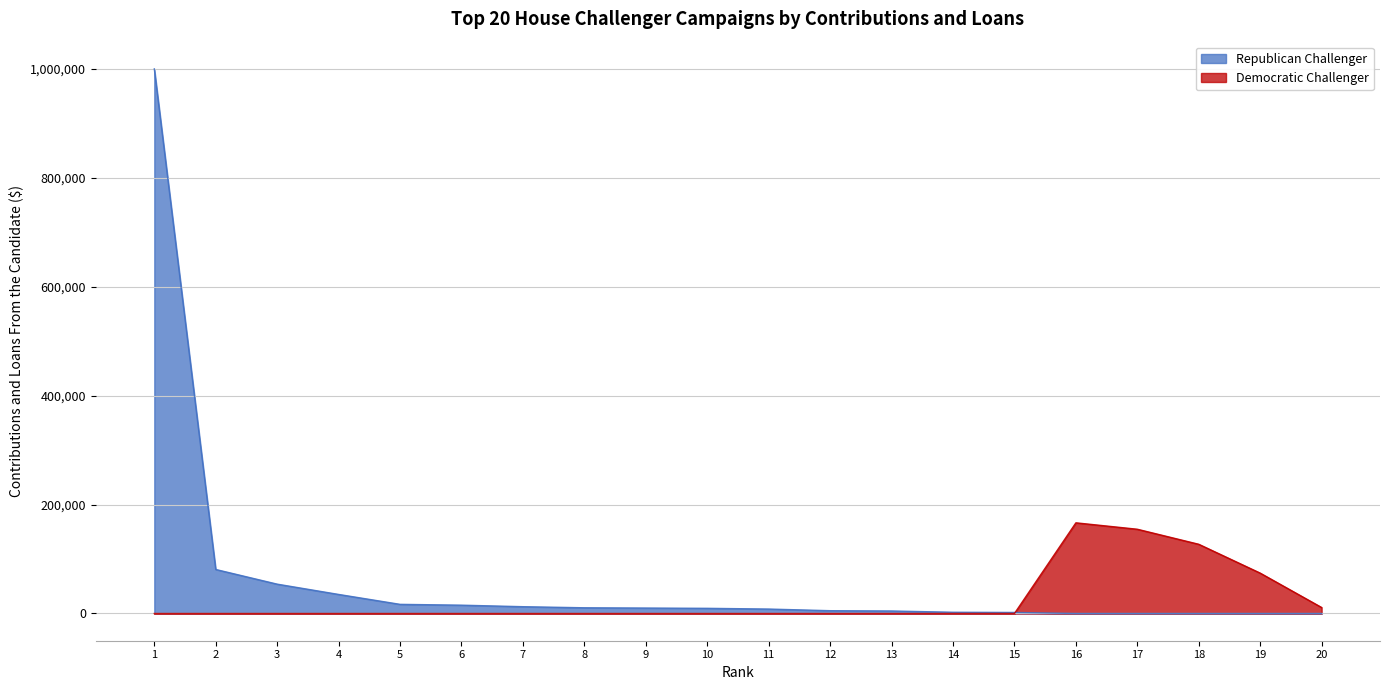

Reading left to right, transcribe all the data shown in this chart.

Republican Challenger: 1000000.0	80832.0	53895.0	35000.0	16800.0	15287.0	12500.0	10500.0	10000.0	9500.0	8160.6	5150.0	4616.0	2274.0	1901.0	0.0	0.0	0.0	0.0	0.0
Democratic Challenger: 0.0	0.0	0.0	0.0	0.0	0.0	0.0	0.0	0.0	0.0	0.0	0.0	0.0	0.0	0.0	166500.0	154716.0	127113.0	74149.0	11000.0